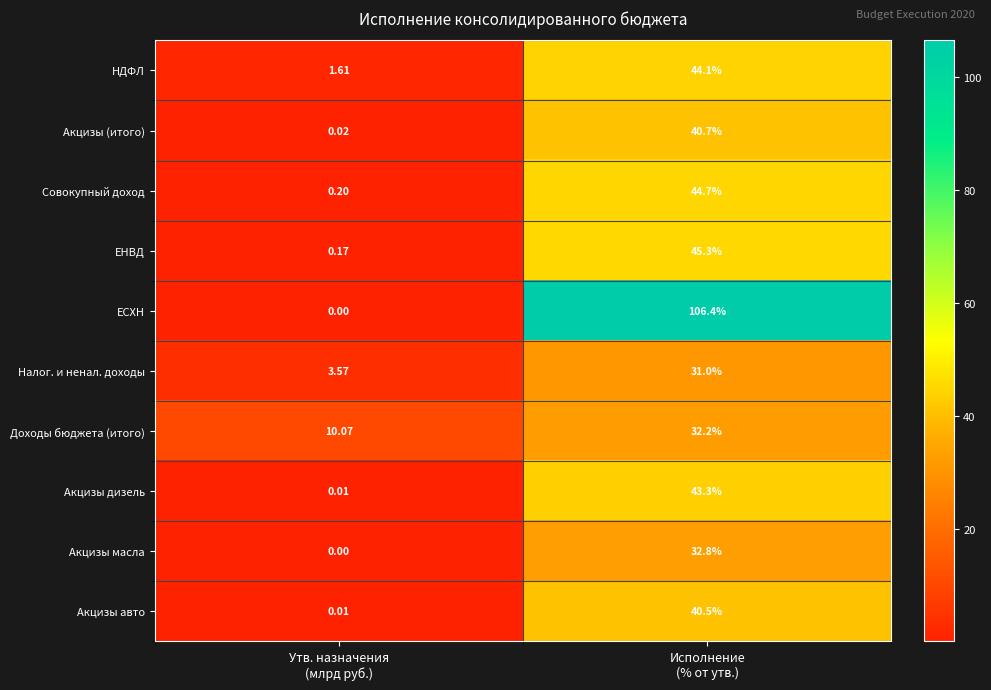

Which series has the largest range (max minus min)?

ЕСХН